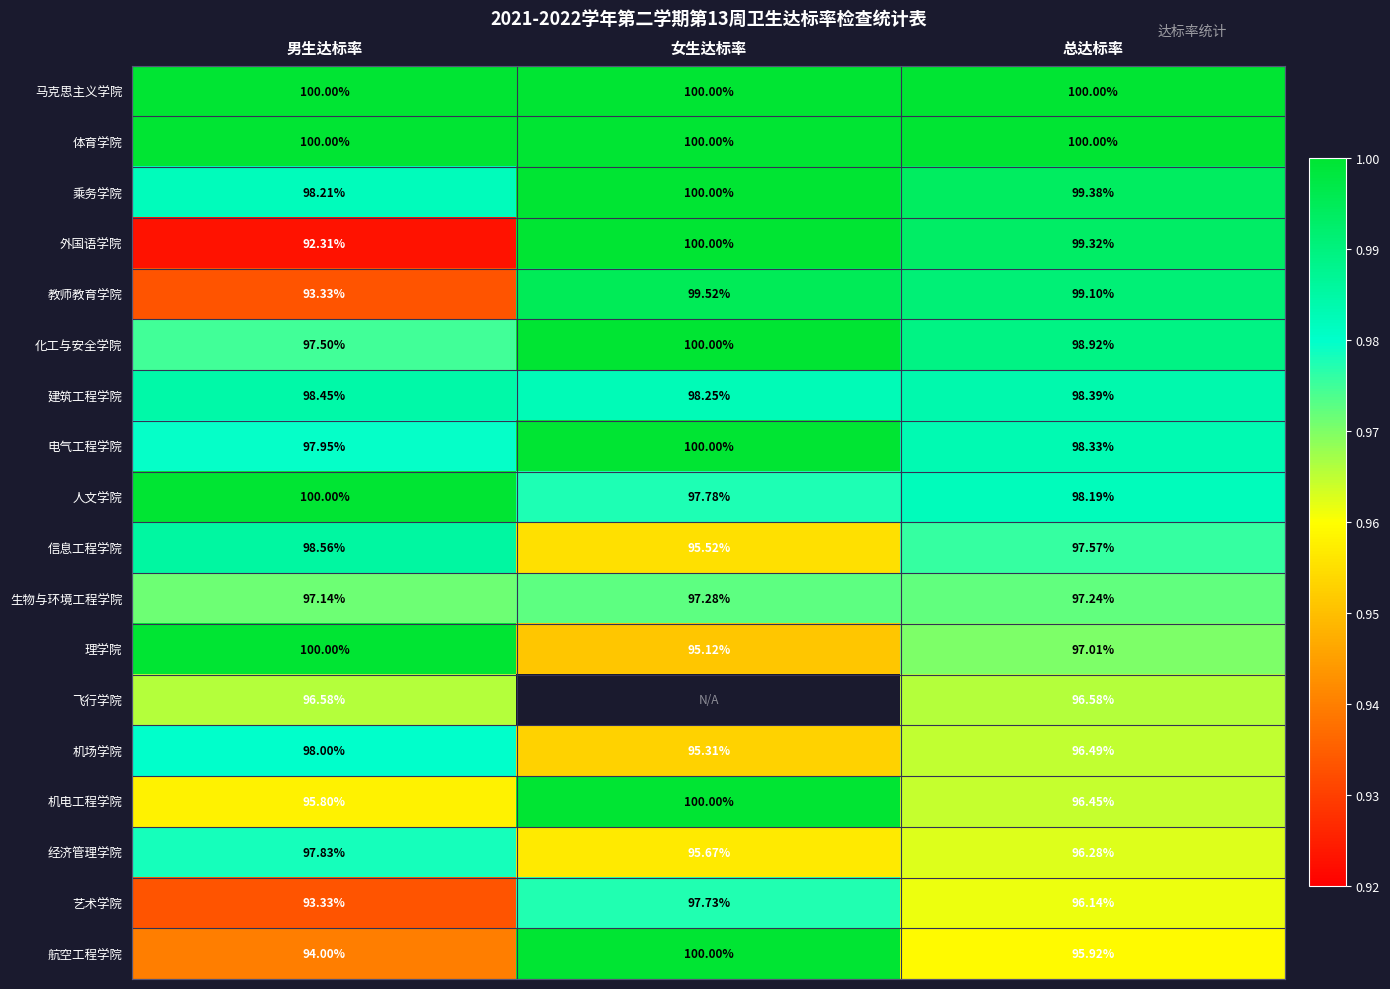

Where does the 机电工程学院 series first go above 96?

女生达标率